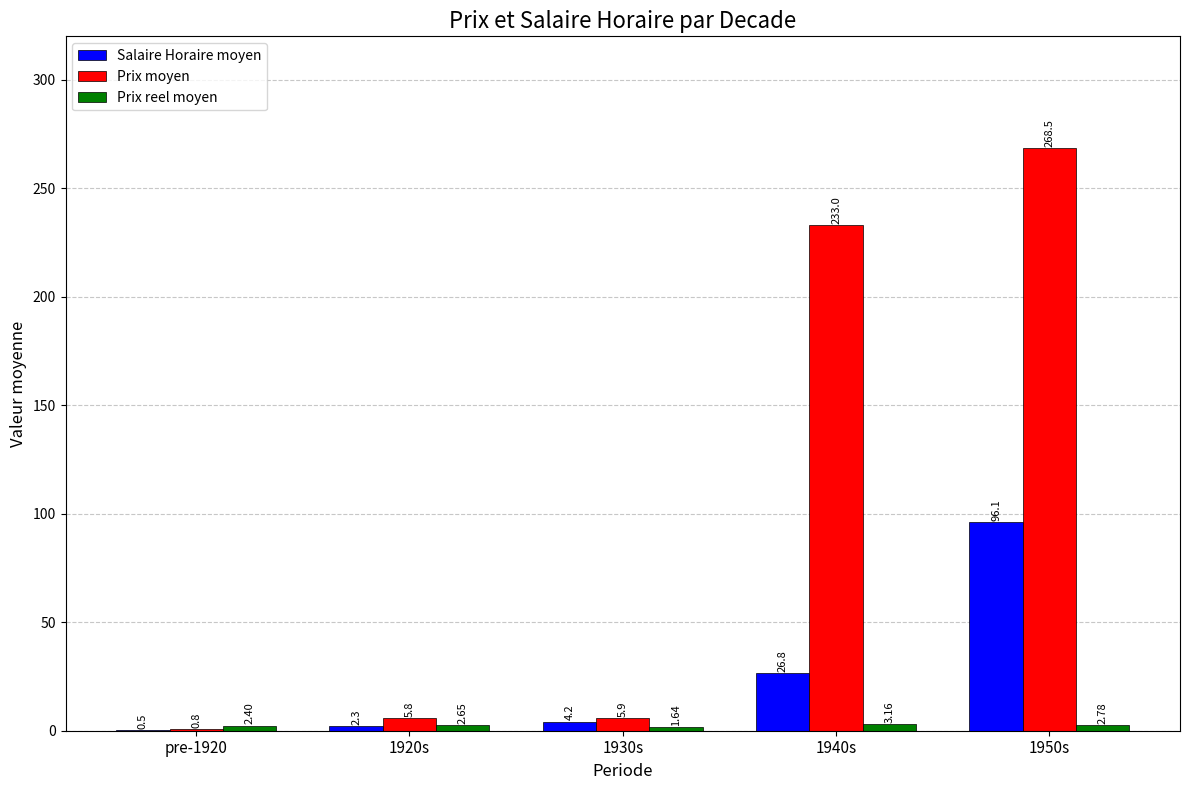

Between 1940s and 1950s, which series saw the biggest shift?

Salaire Horaire moyen